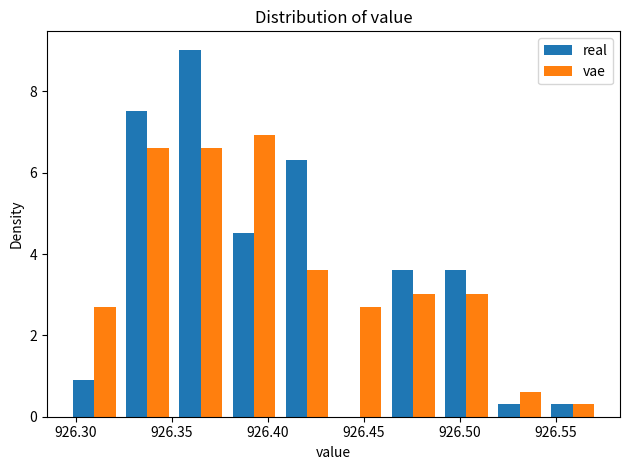

Reading left to right, transcribe this chart: for each range on the x-axis, give the height of each series' bar. Neither the bar edges nor the heights are printed on the chart, so give them approximately, as read against the axes.

926.295 to 926.325: real=1.0	vae=2.8
926.325 to 926.350: real=7.6	vae=6.6
926.350 to 926.380: real=9.0	vae=6.6
926.380 to 926.405: real=4.6	vae=7.0
926.405 to 926.435: real=6.4	vae=3.6
926.435 to 926.460: real=0	vae=2.8
926.460 to 926.490: real=3.6	vae=3.0
926.490 to 926.515: real=3.6	vae=3.0
926.515 to 926.545: real=0.4	vae=0.6
926.545 to 926.575: real=0.4	vae=0.4